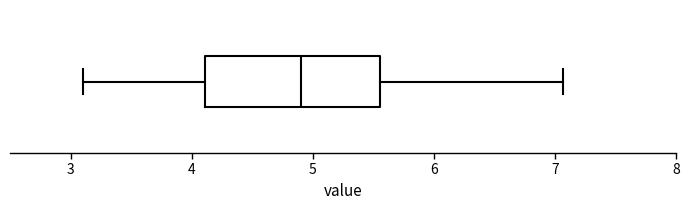

Read this box plot against the x-axis: the position of the median line, the range covered by the box, and the ends of both whiskers. The values are not printed on the chart, so give them approximately, as read against the axis.

median 4.9, box 4.1 to 5.6, whiskers 3.1 to 7.1